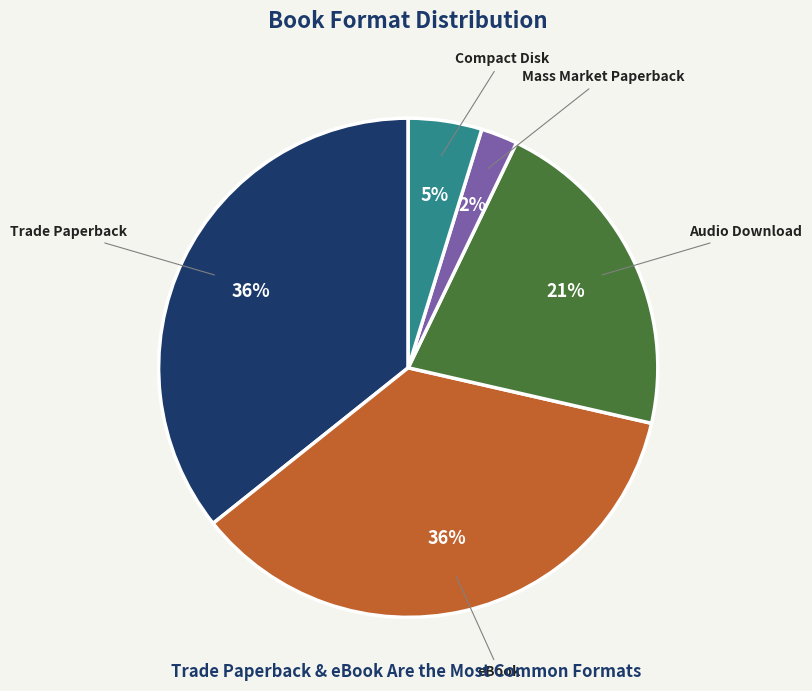

The Mass Market Paperback slice represents 12% of the pie. True or false?

False